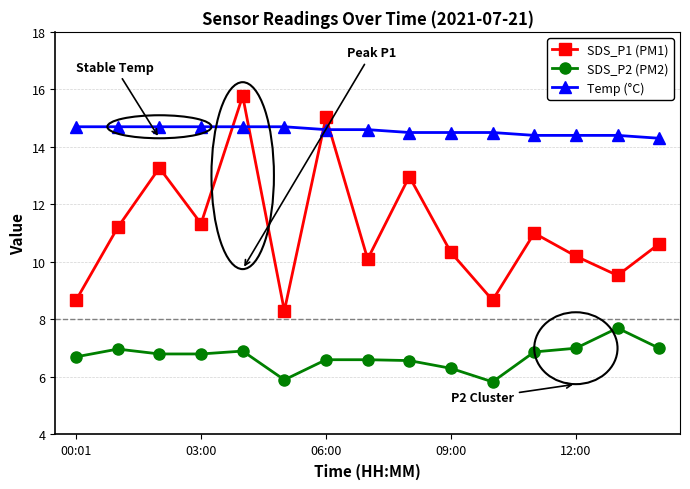

What is the value of the SDS_P2 (PM2) point at the 3rd from the left?

6.8